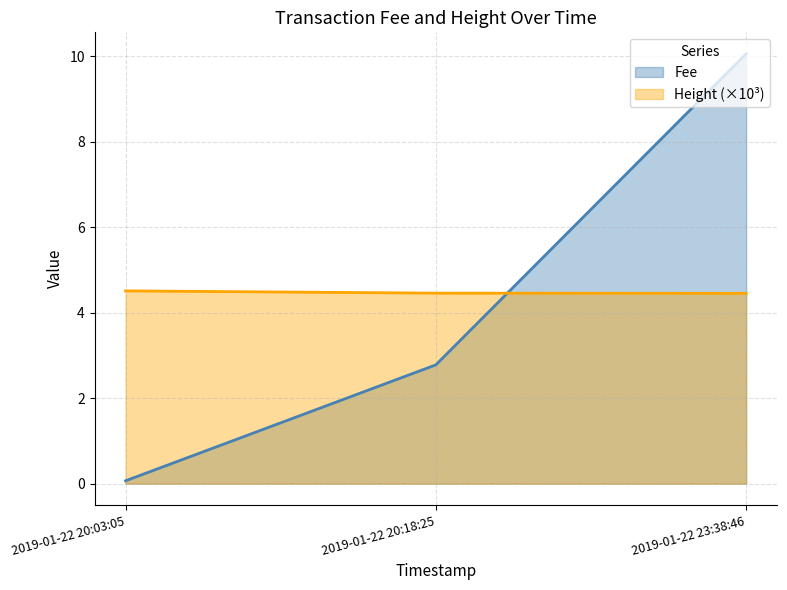

What is the label of the 2nd point from the right?

2019-01-22 20:18:25